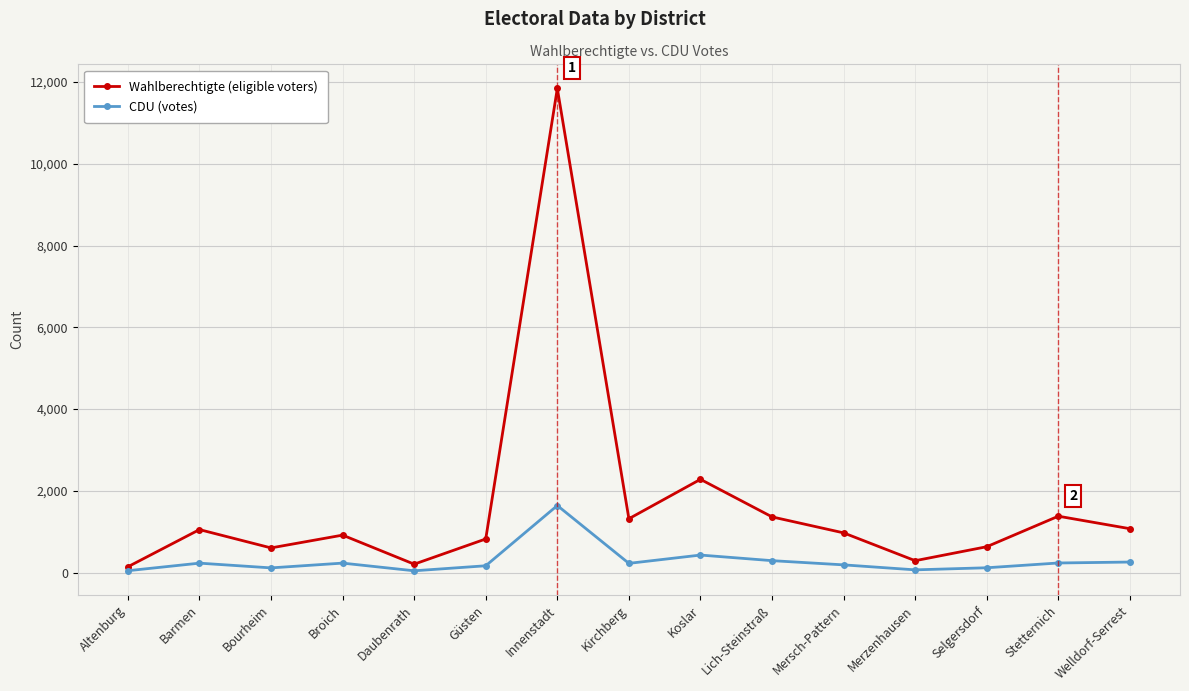

At which category does the chart reach its peak across all series?

Innenstadt